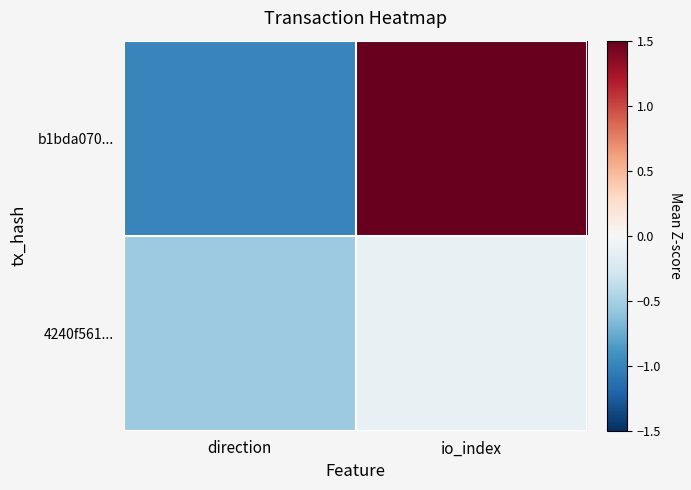

What is the maximum value shown in the chart?

1.6